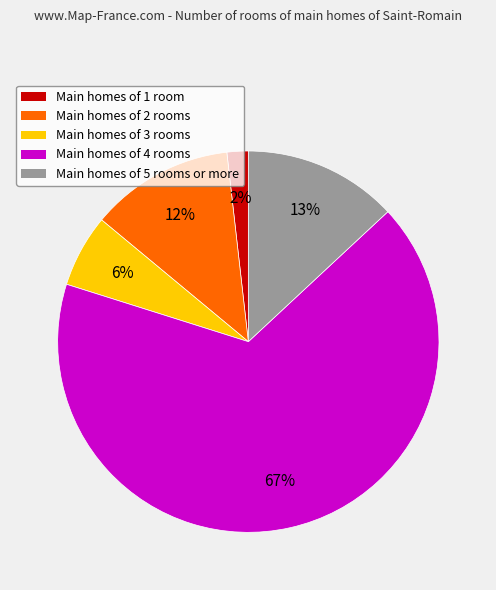

The Main homes of 2 rooms slice represents 5% of the pie. True or false?

False